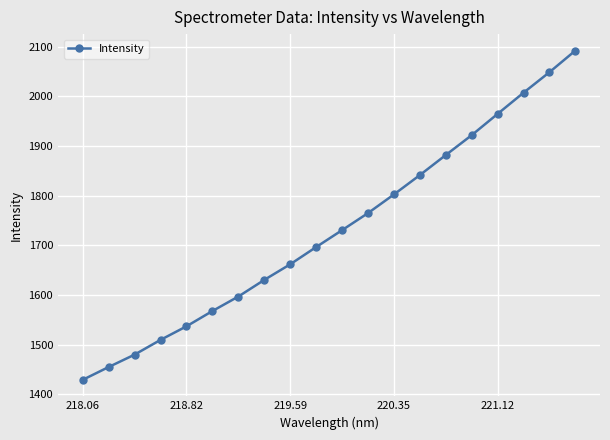

What is the sum of all values?

34618.4